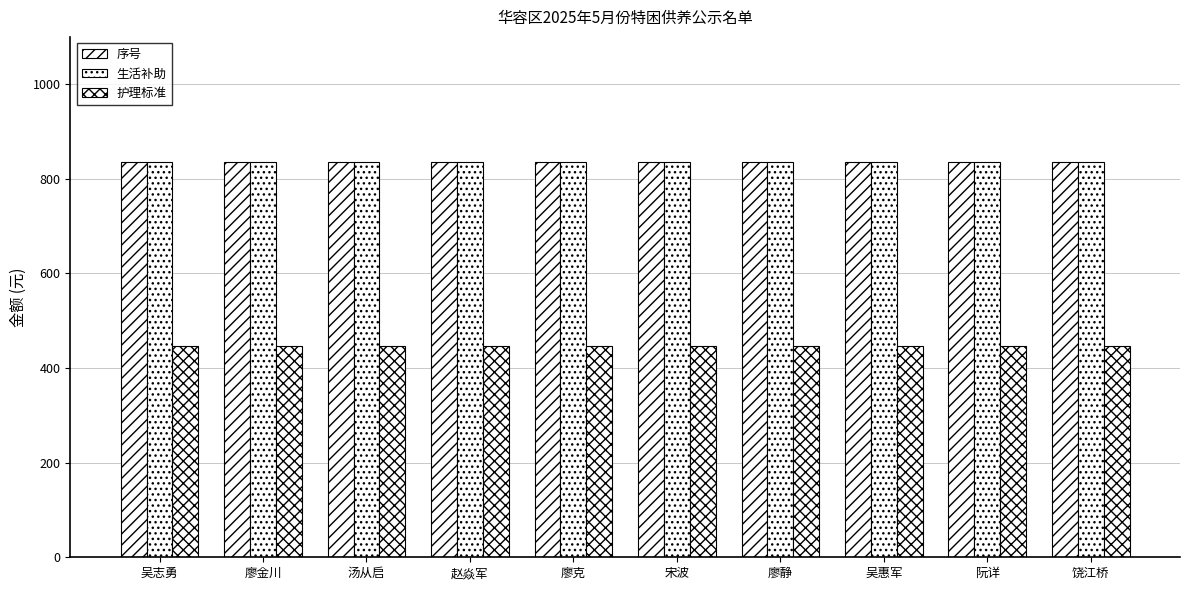

Read the 护理标准 value at 廖克.

447